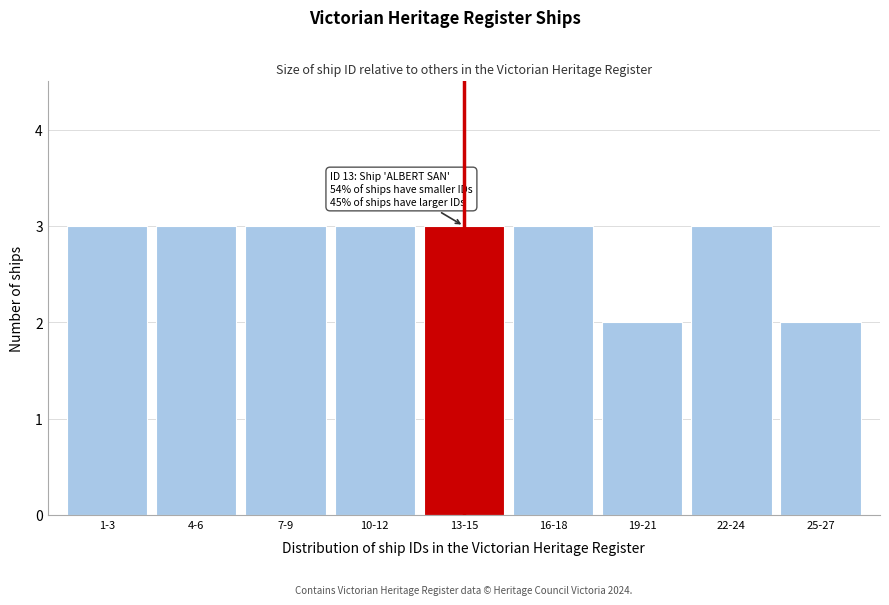

Reading left to right, transcribe all the data shown in this chart.

1-3=3	4-6=3	7-9=3	10-12=3	13-15=3	16-18=3	19-21=2	22-24=3	25-27=2